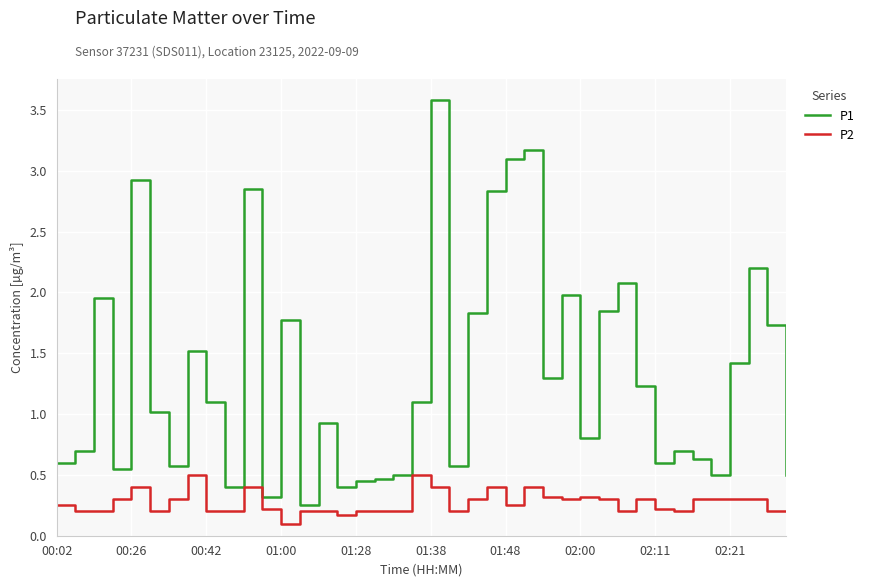

Which series has the largest total across all categories?

P1